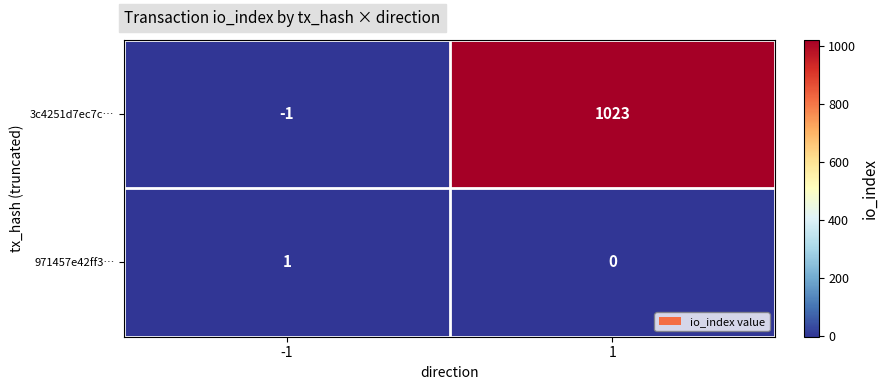

How many values in 3c4251d7ec7c… are below zero?

1